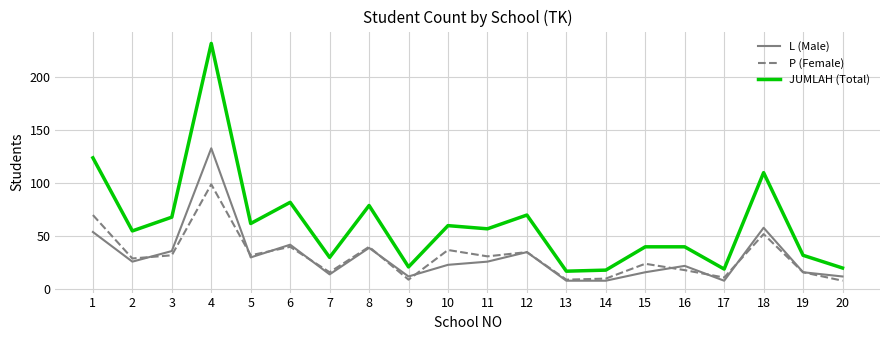

Reading left to right, transcribe all the data shown in this chart.

L (Male): 1=54	2=26	3=36	4=133	5=30	6=42	7=14	8=39	9=12	10=23	11=26	12=35	13=8	14=8	15=16	16=22	17=8	18=58	19=16	20=12
P (Female): 1=70	2=29	3=32	4=99	5=32	6=40	7=16	8=40	9=9	10=37	11=31	12=35	13=9	14=10	15=24	16=18	17=11	18=52	19=16	20=8
JUMLAH (Total): 1=124	2=55	3=68	4=232	5=62	6=82	7=30	8=79	9=21	10=60	11=57	12=70	13=17	14=18	15=40	16=40	17=19	18=110	19=32	20=20